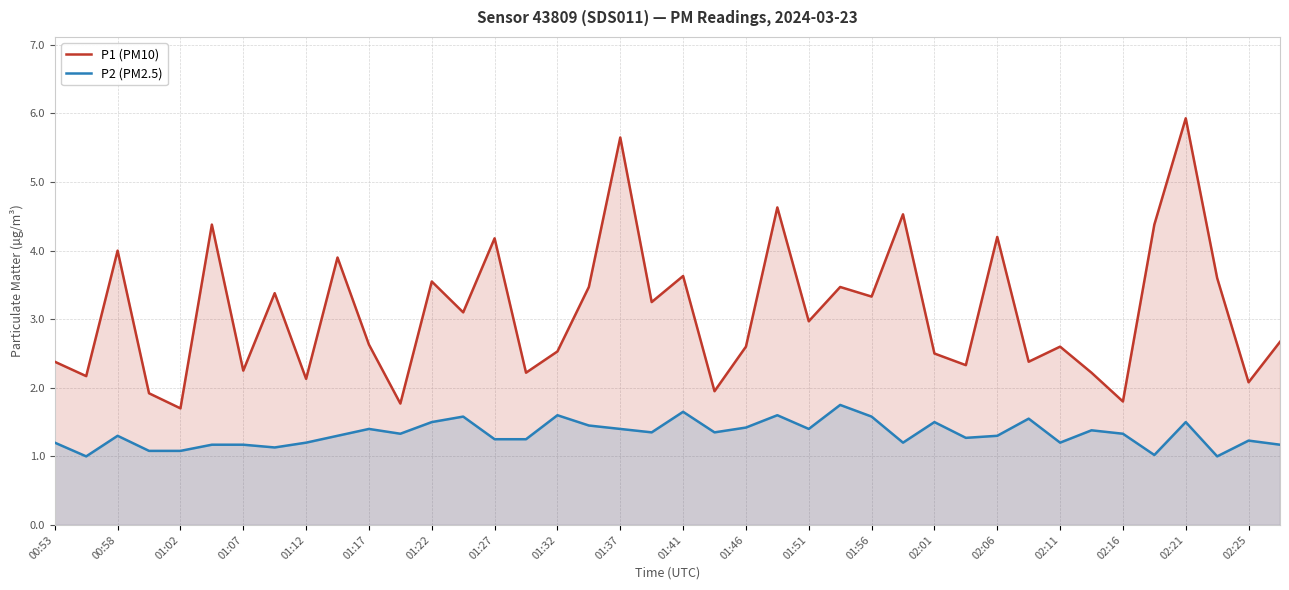

Where is the first local maximum for P1 (PM10)?

00:58